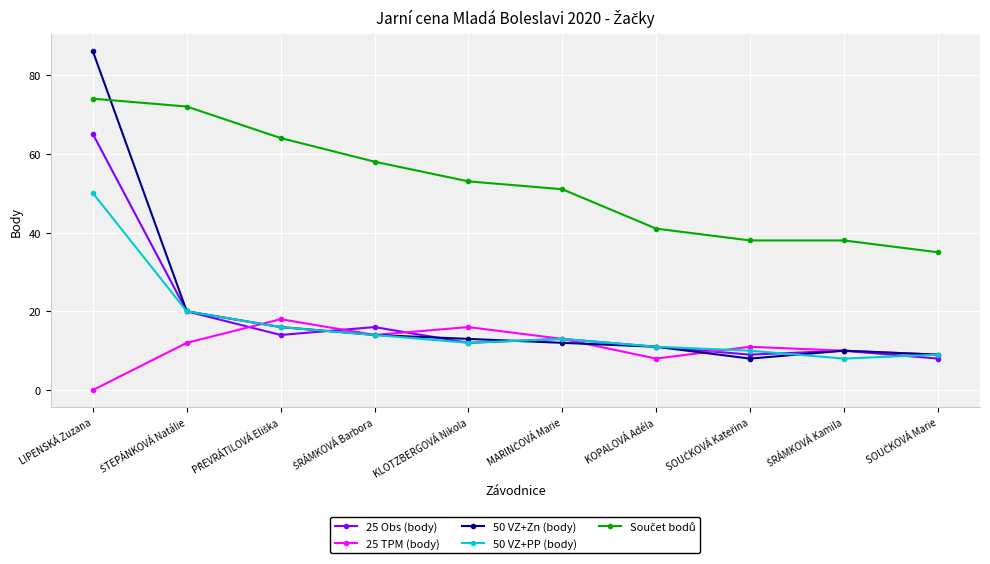

At which category is the sum across all series the highest?

LIPENSKÁ Zuzana